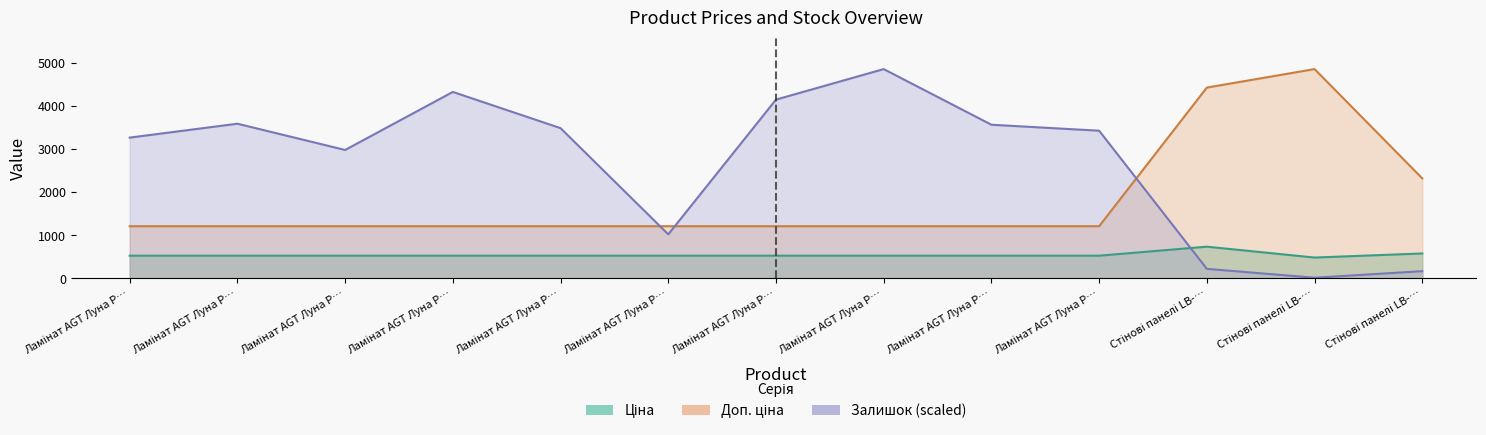

What is the sum of the Ціна values at Ламінат AGT Луна PRK102 and Ламінат AGT Луна PRK109?

1056.4